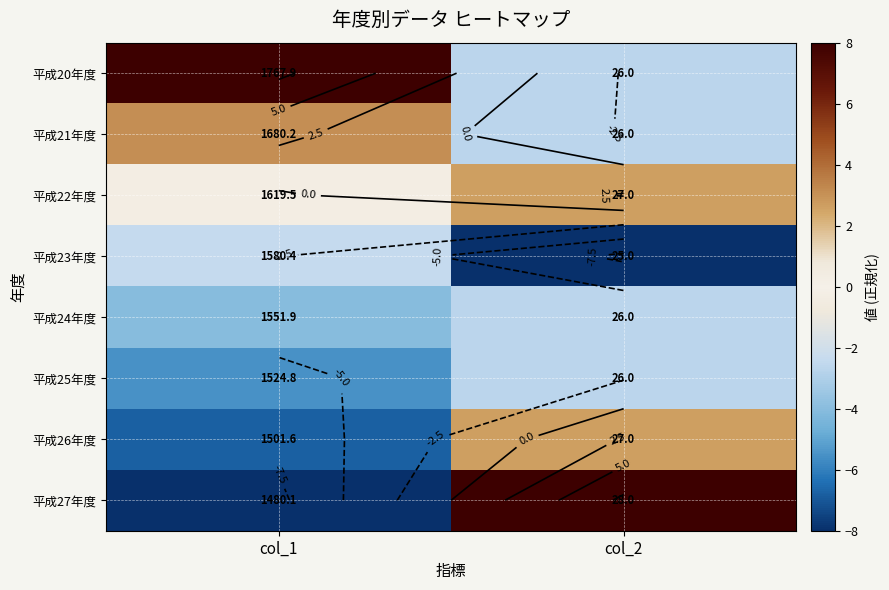

At col_2, list the series in order from largest to smallest.

平成27年度, 平成22年度, 平成26年度, 平成20年度, 平成21年度, 平成24年度, 平成25年度, 平成23年度